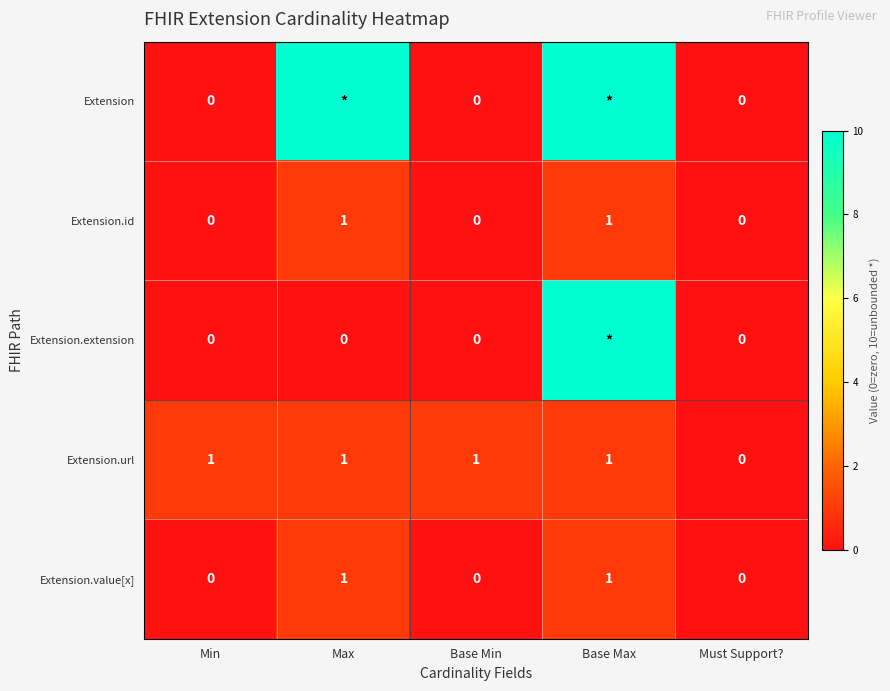

How many categories are shown in the chart?

5